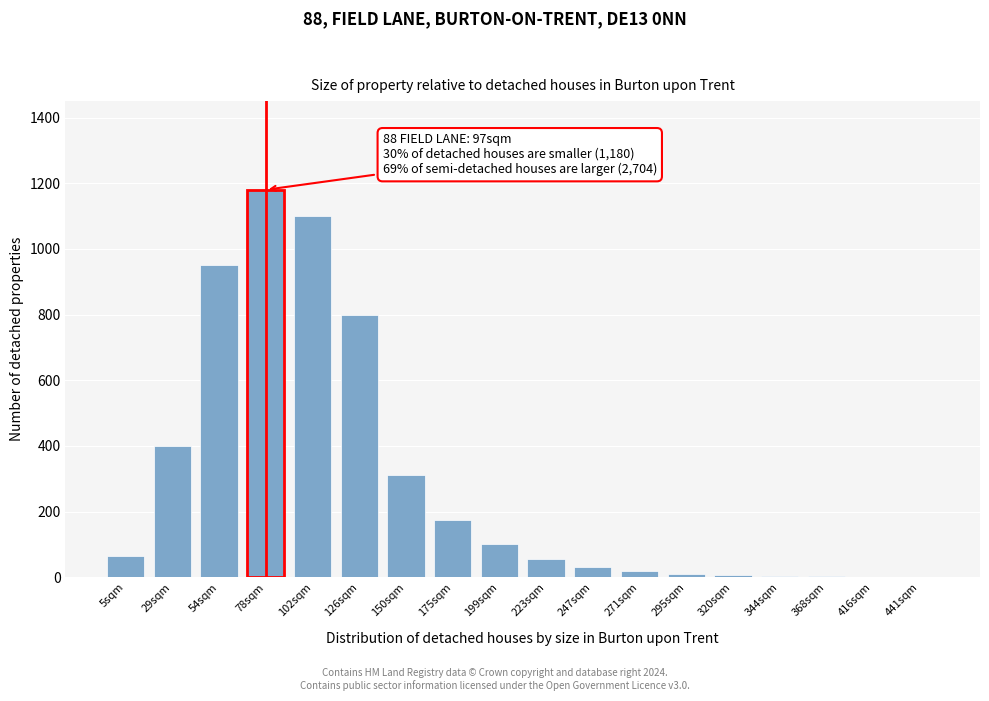

Which has a higher value, 199sqm or 223sqm?

199sqm